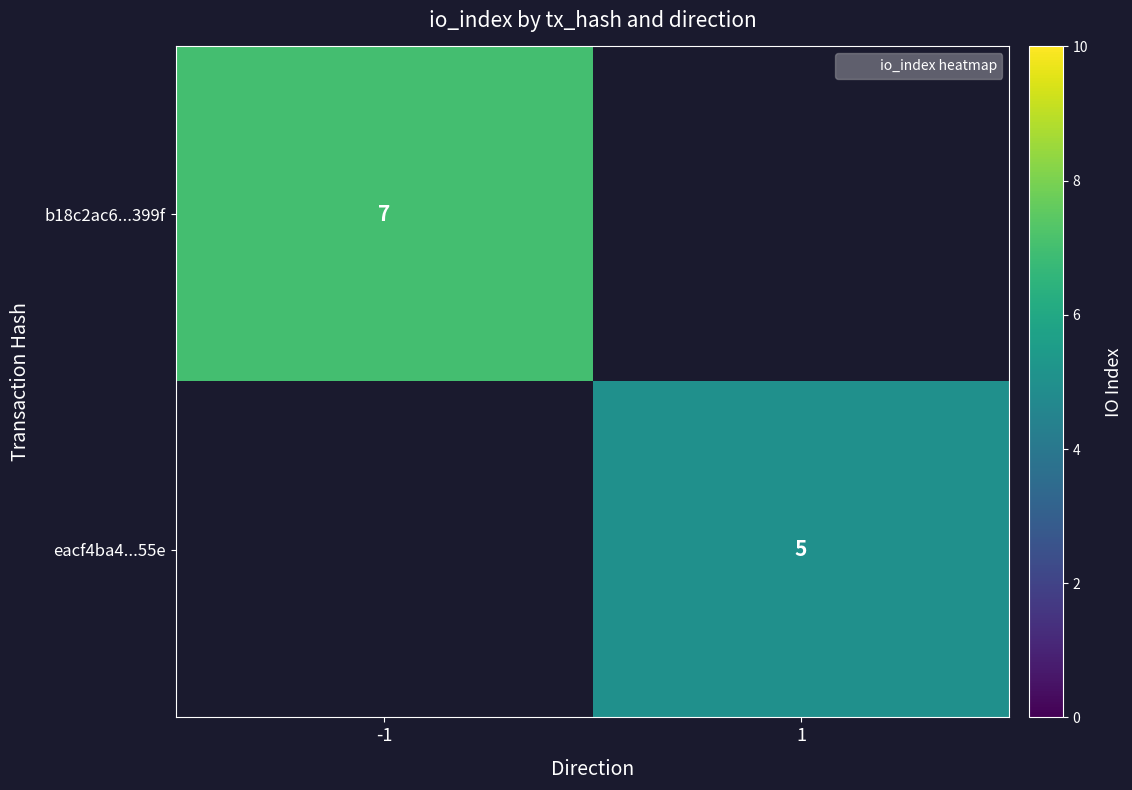

At which category does the chart reach its peak across all series?

-1